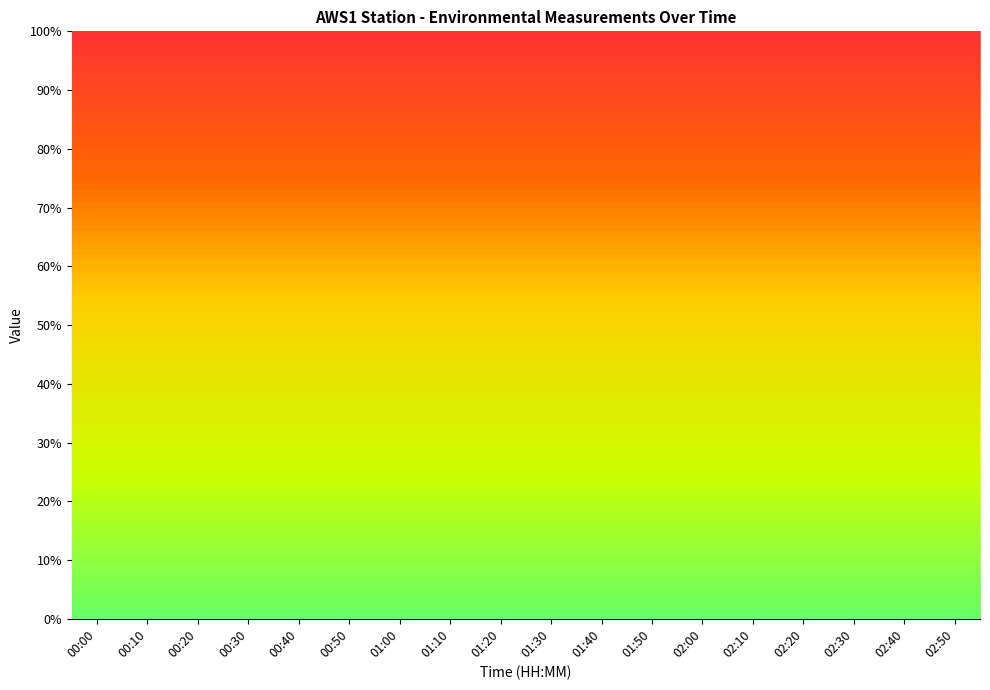

At which category does Wind_spd reach its first local peak?

00:10